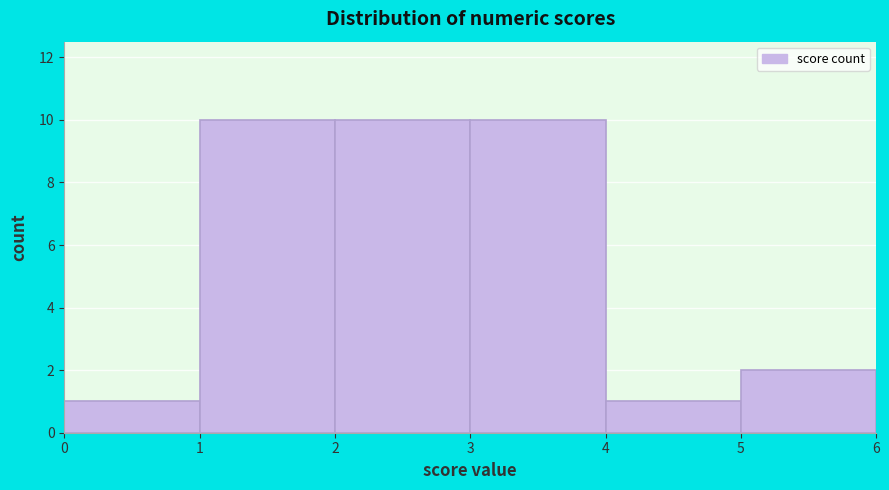

Reading left to right, transcribe this chart: for each bar, give the range it covers on the x-axis and its height. The values are not printed on the chart, so give them approximately, as read against the axis.

0 to 1: 1
1 to 2: 10
2 to 3: 10
3 to 4: 10
4 to 5: 1
5 to 6: 2